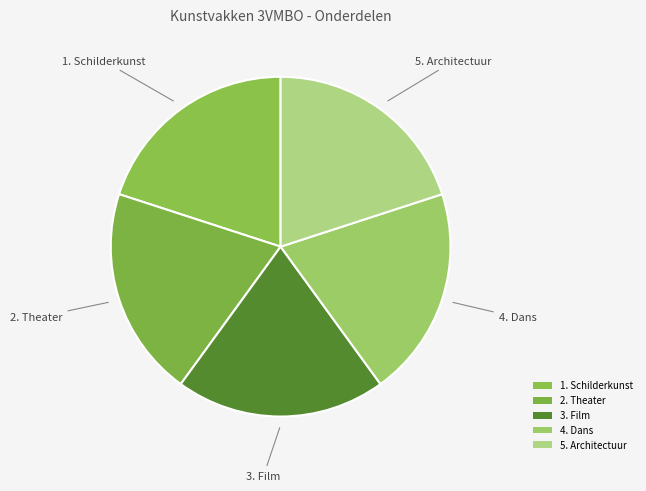

Count the number of slices in the pie.

5